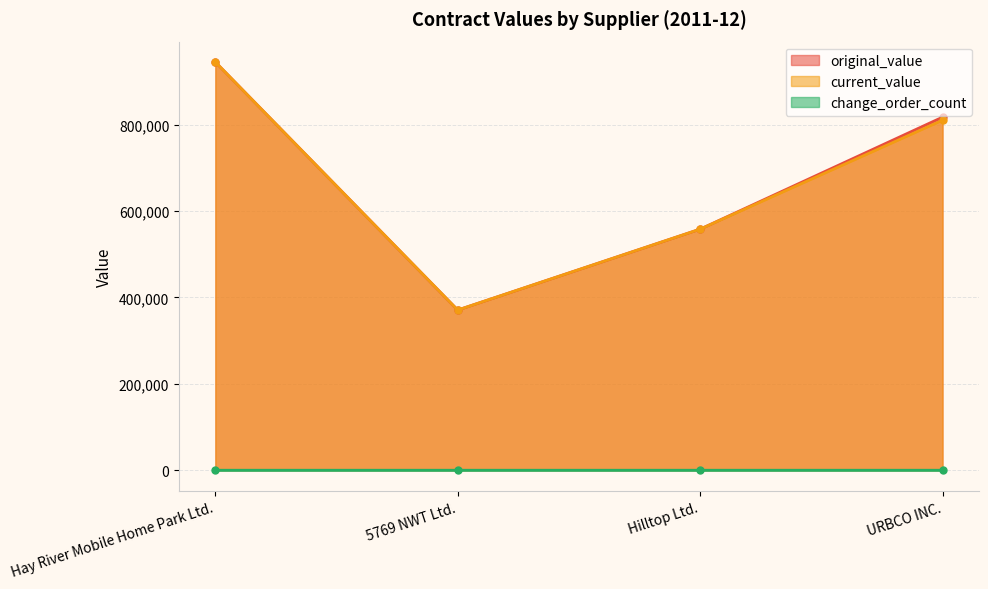

Which category has the lowest value in the original_value series?

5769 NWT Ltd.